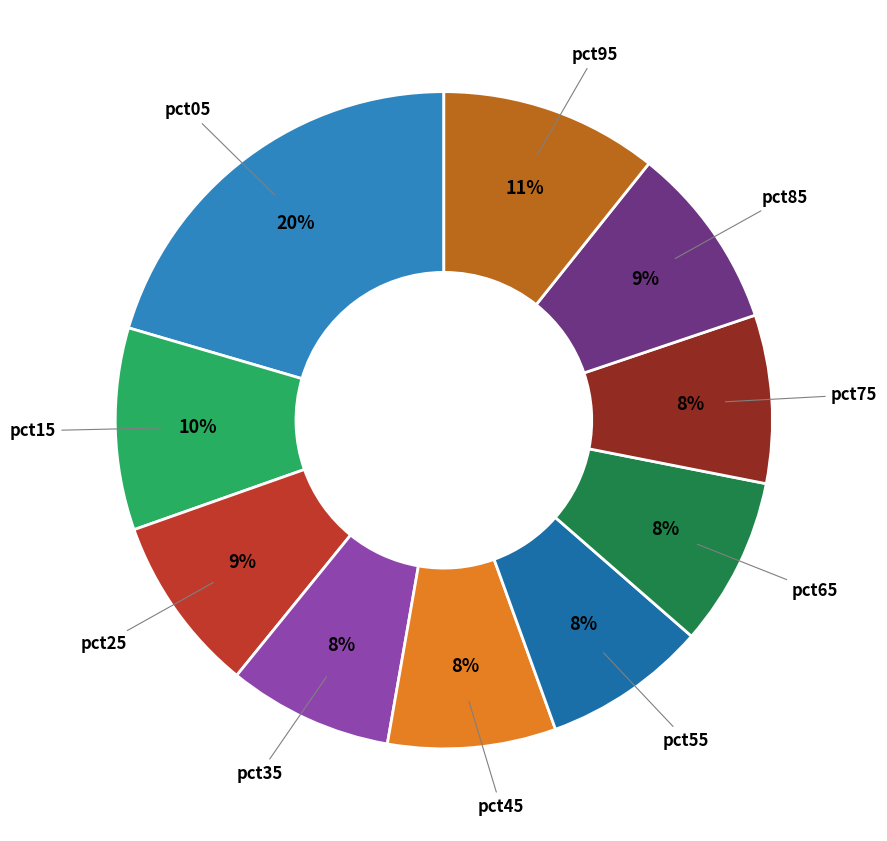

Is there any slice that represents more than half of the pie?

No